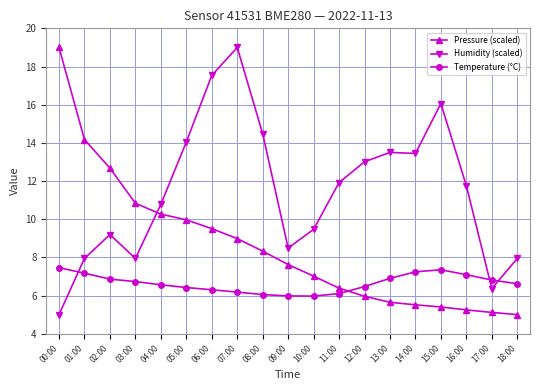

Which series ends up on top after the final intersection of Humidity (scaled) and Pressure (scaled)?

Humidity (scaled)